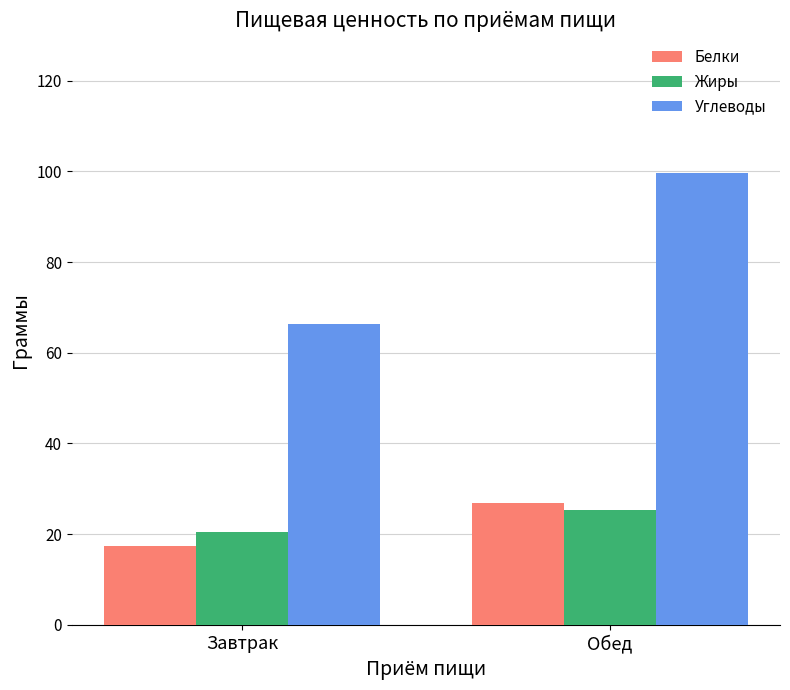

What is the label of the 2nd bar from the left?

Обед